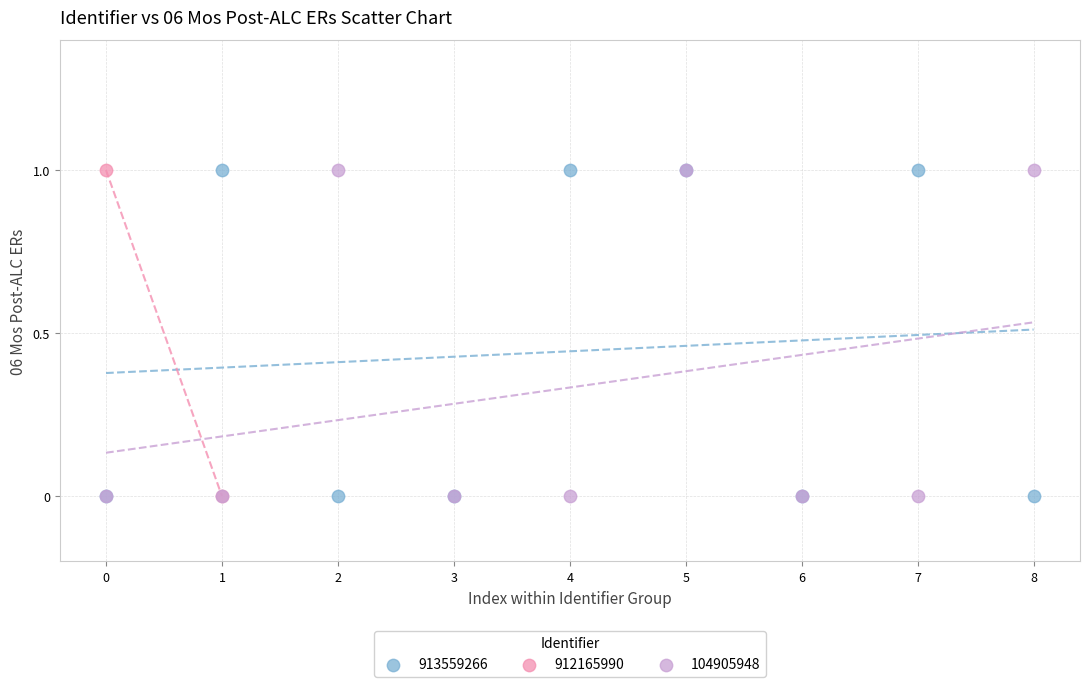

What are all the series names shown in the legend?

913559266, 912165990, 104905948